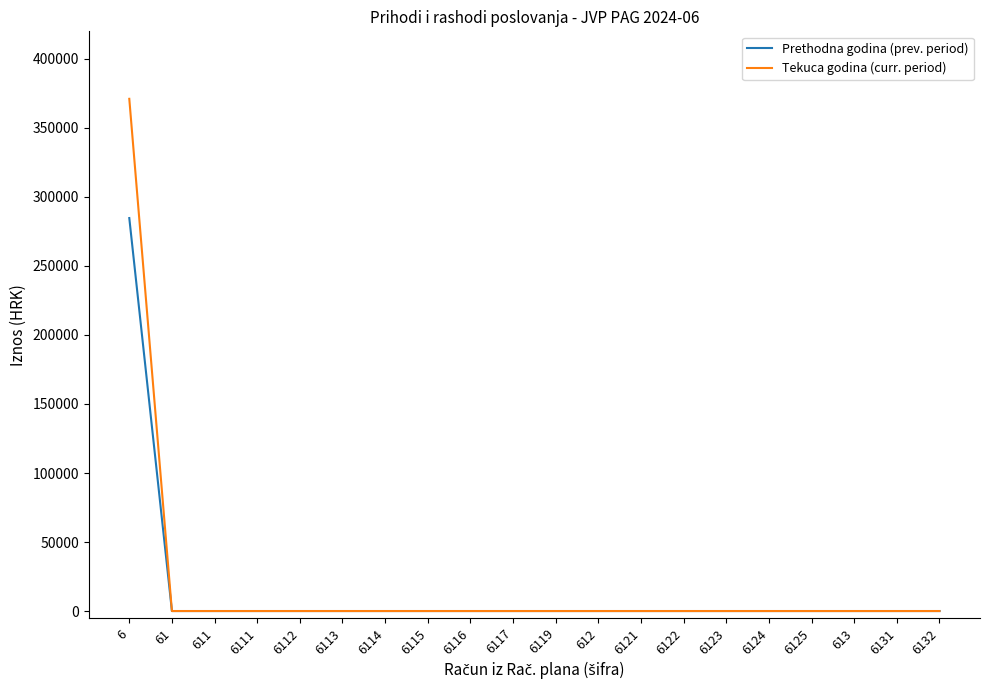

What is the greatest value displayed?

371105.9